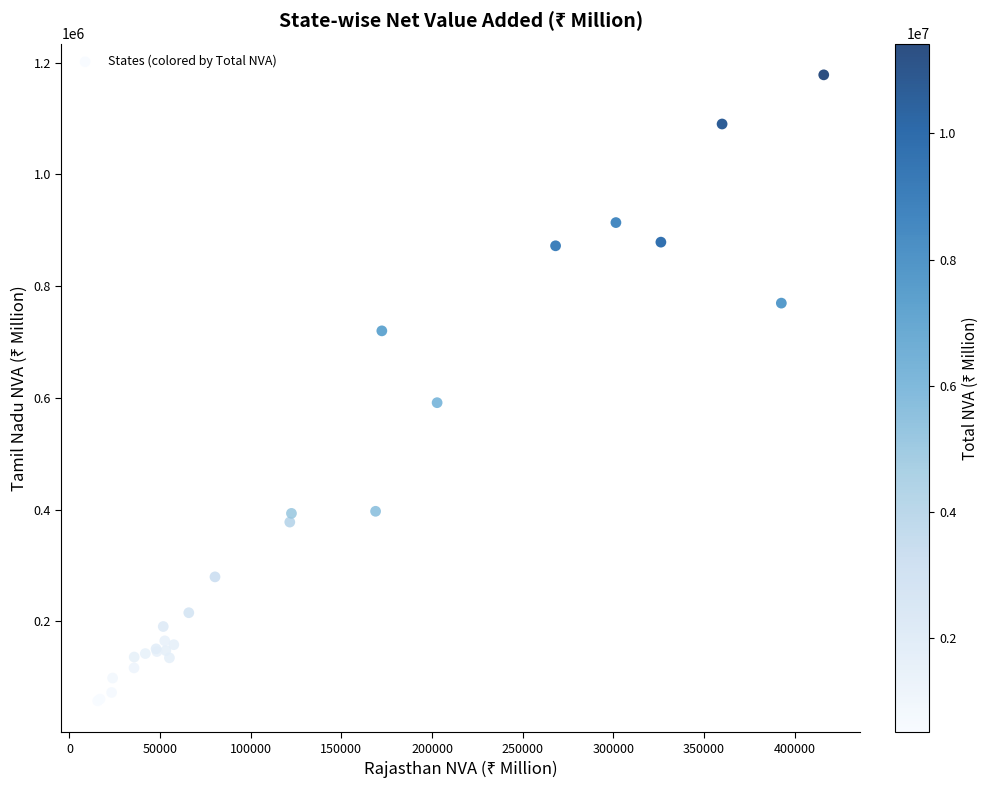

What Y value in the scatter plot is closest to 617939?

591431.0